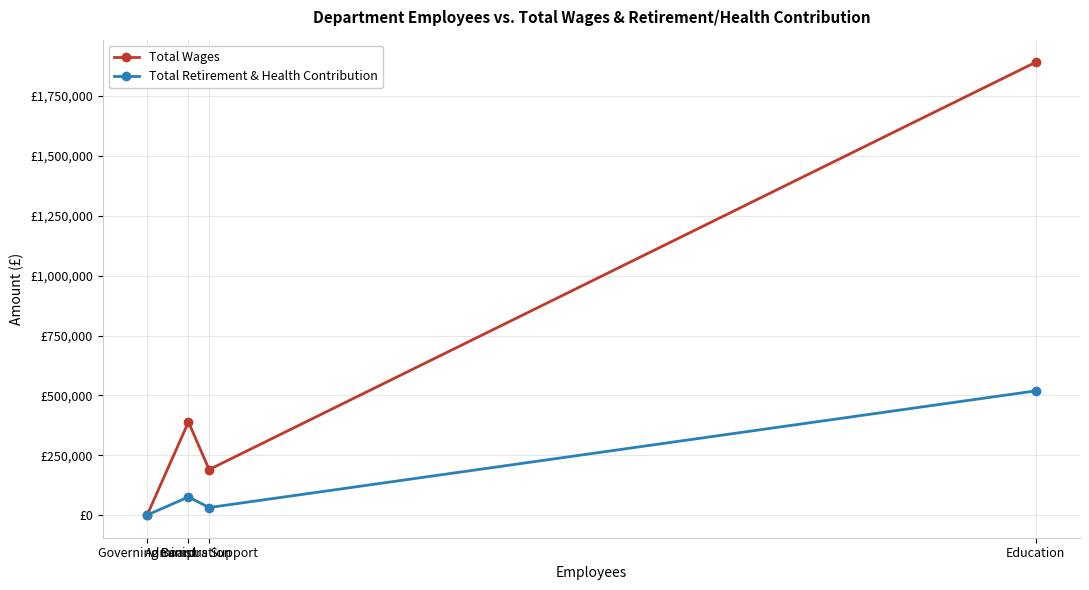

What is the maximum value for Total Wages?

1891273